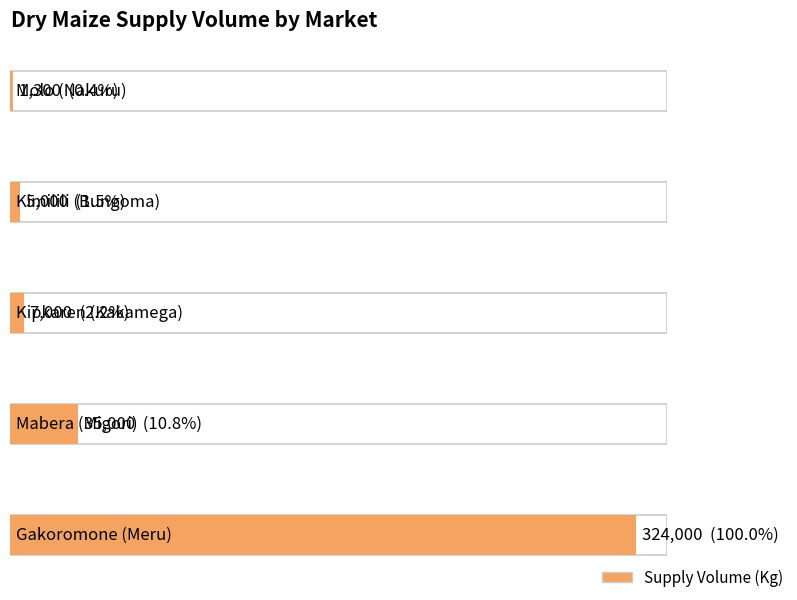

What is the label of the 5th bar from the right?

Molo (Nakuru)